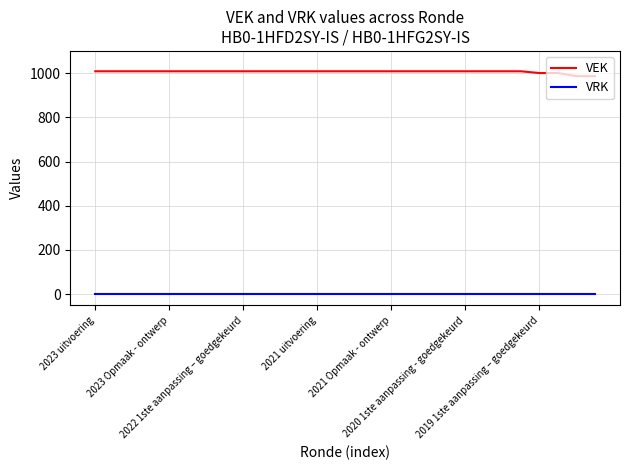

Which series has the largest range (max minus min)?

VEK